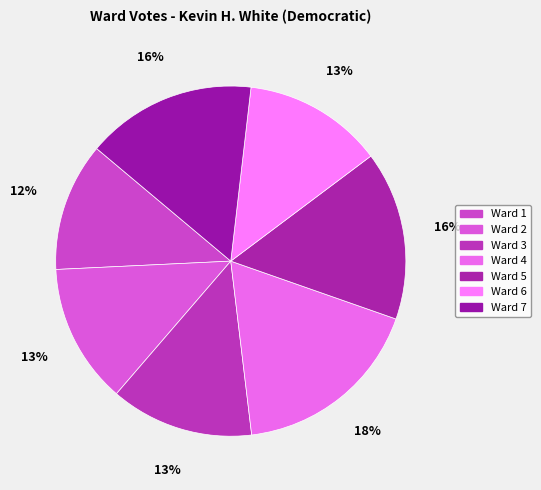

Is it true that Ward 4 is 18% of the pie?

True